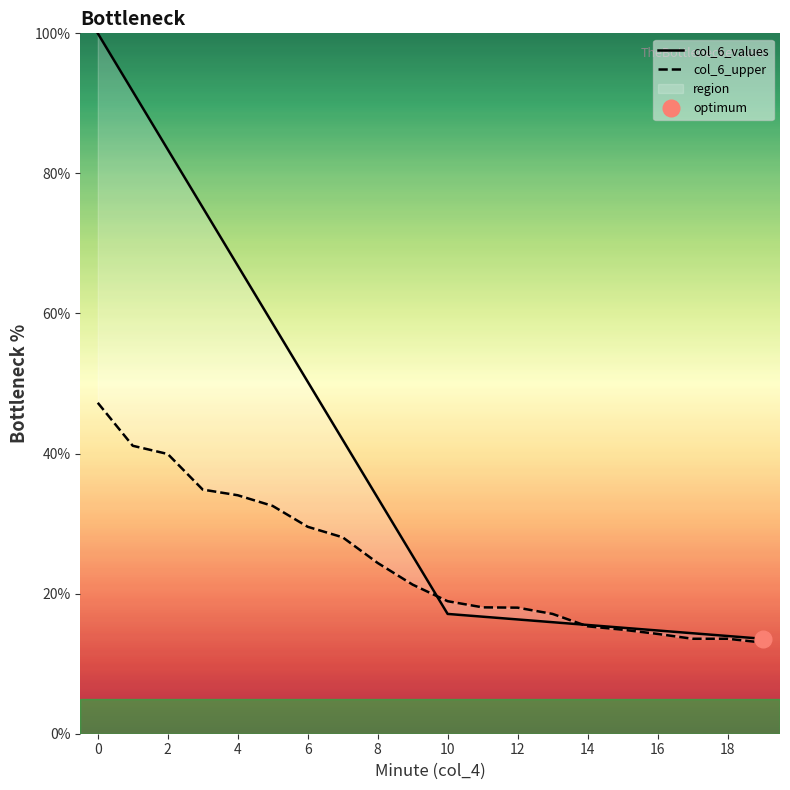

True or false: col_6_upper has more than 2 points higher than both neighbors.

False